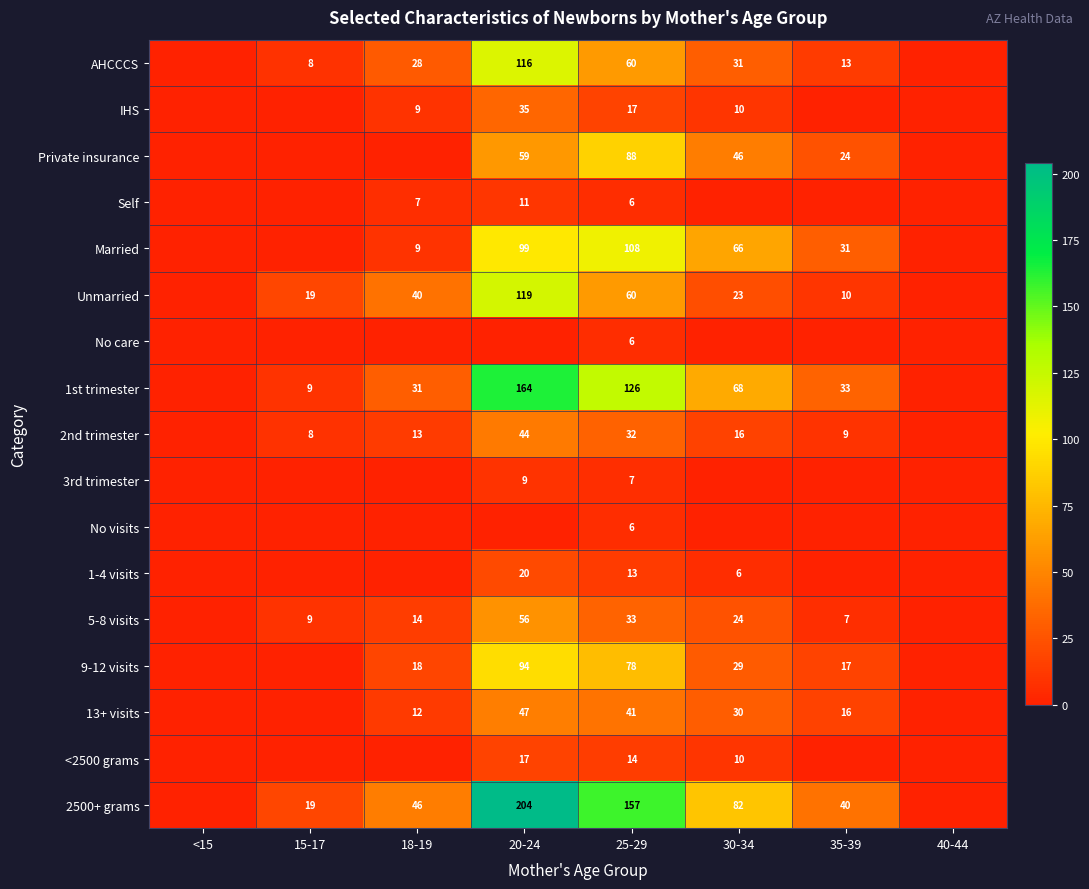

At how many categories does at least one series exceed 5?

6